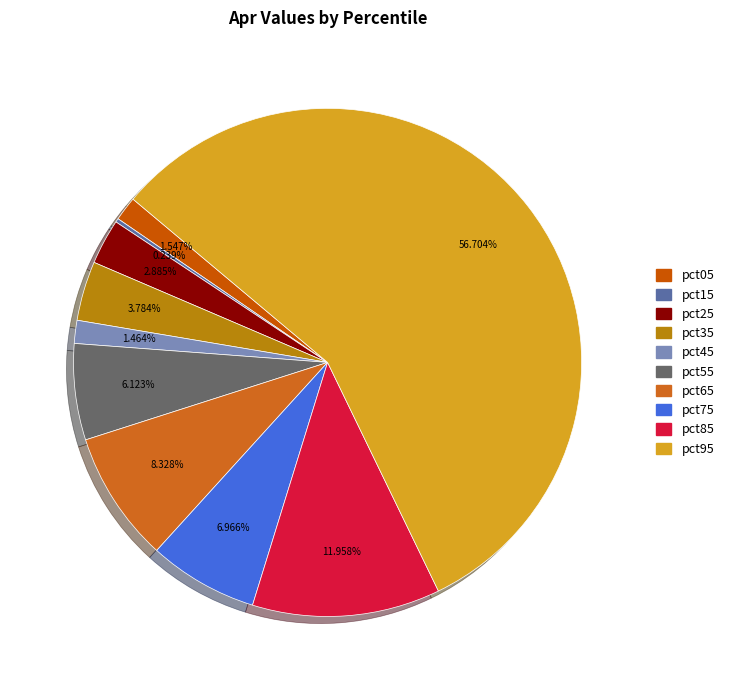

How many segments does this pie chart have?

10